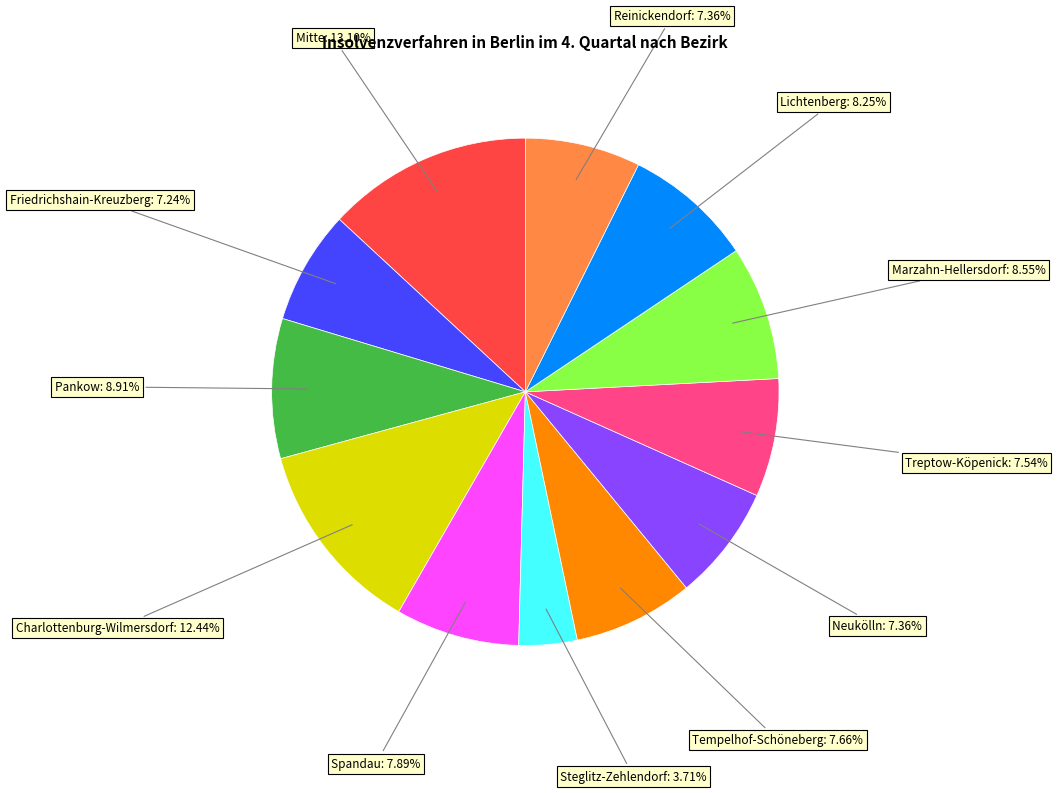

Is there any slice that represents more than half of the pie?

No